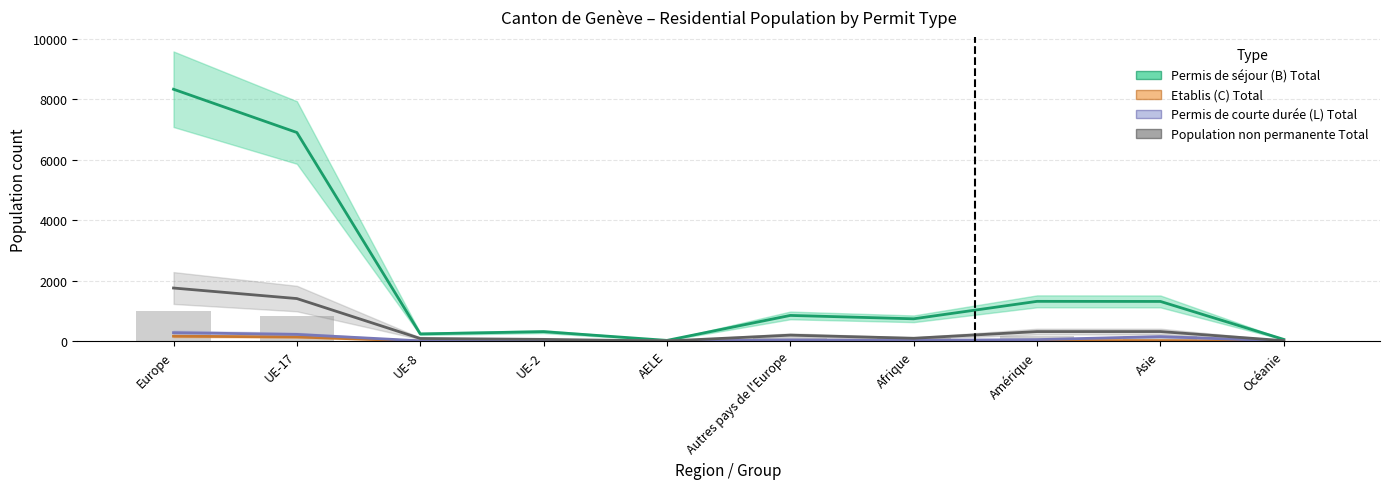

True or false: Population non permanente Total has a value of 161 at Afrique.

False